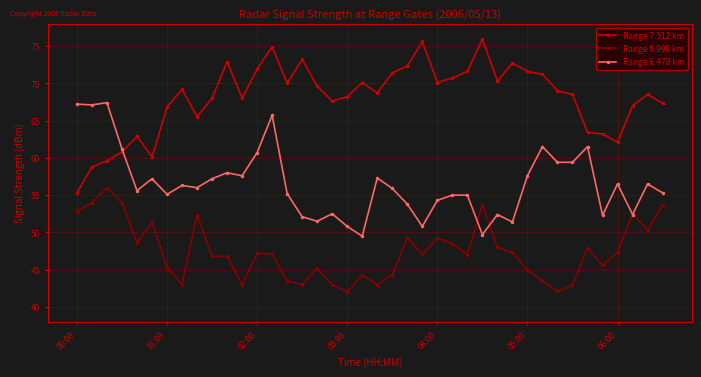

True or false: Range 7.512 km and Range 8.990 km cross at least once.

False